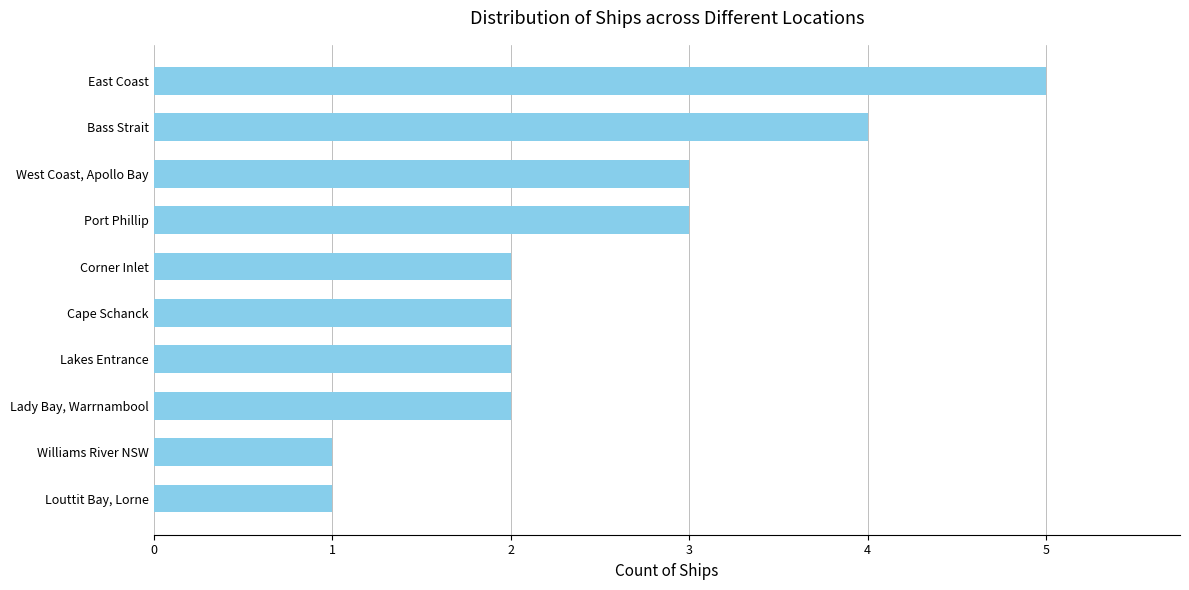

How many bars are there in total?

10